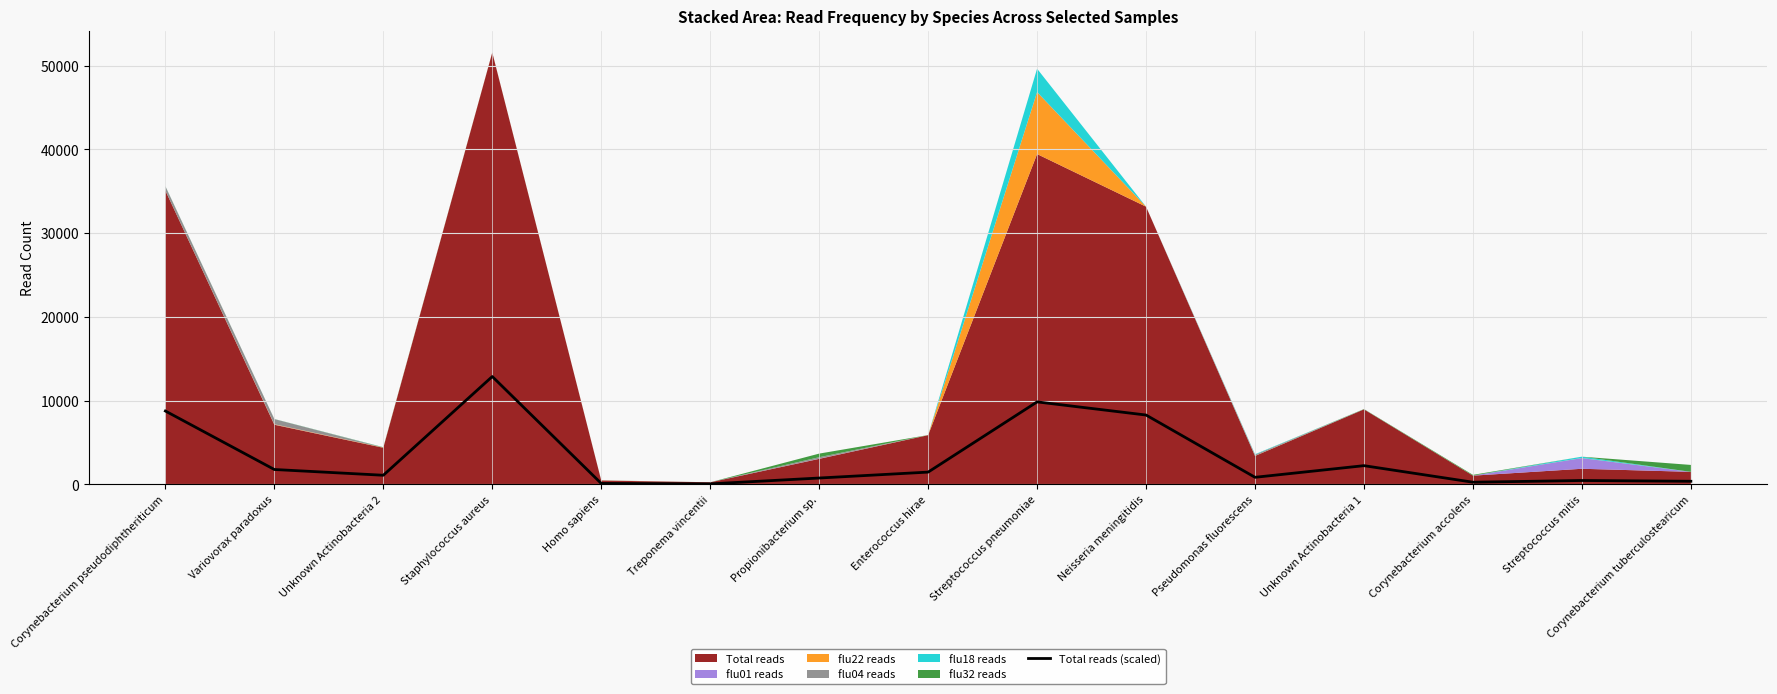

What is the difference between the maximum and minimum values?

12820.6